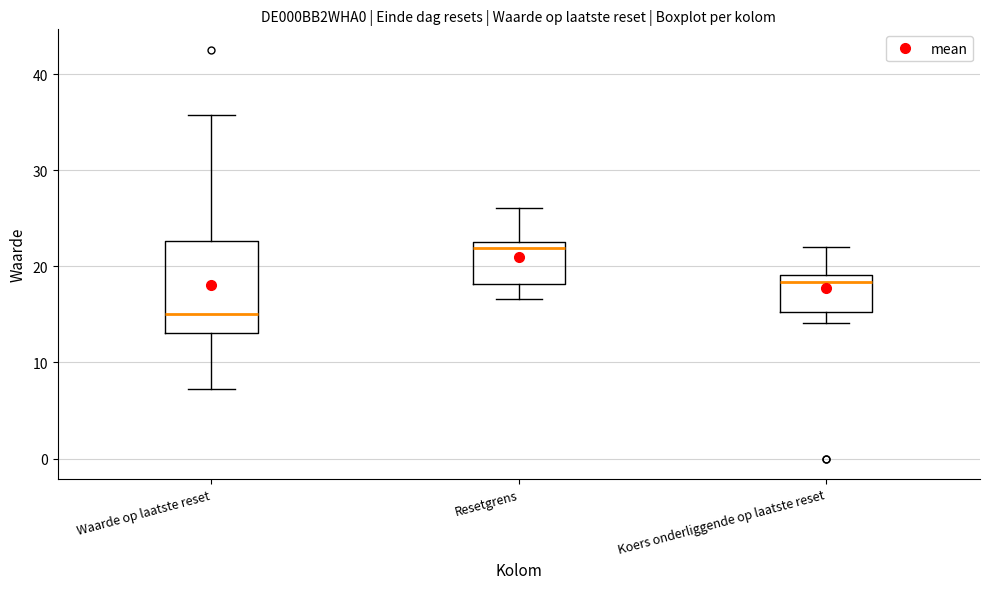

Reading left to right, read every box against the y-axis: the position of its median line, the range the box covers, and the ends of its whiskers. The values are not printed on the chart, so give them approximately, as read against the axis.

Waarde op laatste reset: median 15, box 13 to 23, whiskers 7 to 36
Resetgrens: median 22, box 18 to 23, whiskers 17 to 26
Koers onderliggende op laatste reset: median 18, box 15 to 19, whiskers 14 to 22